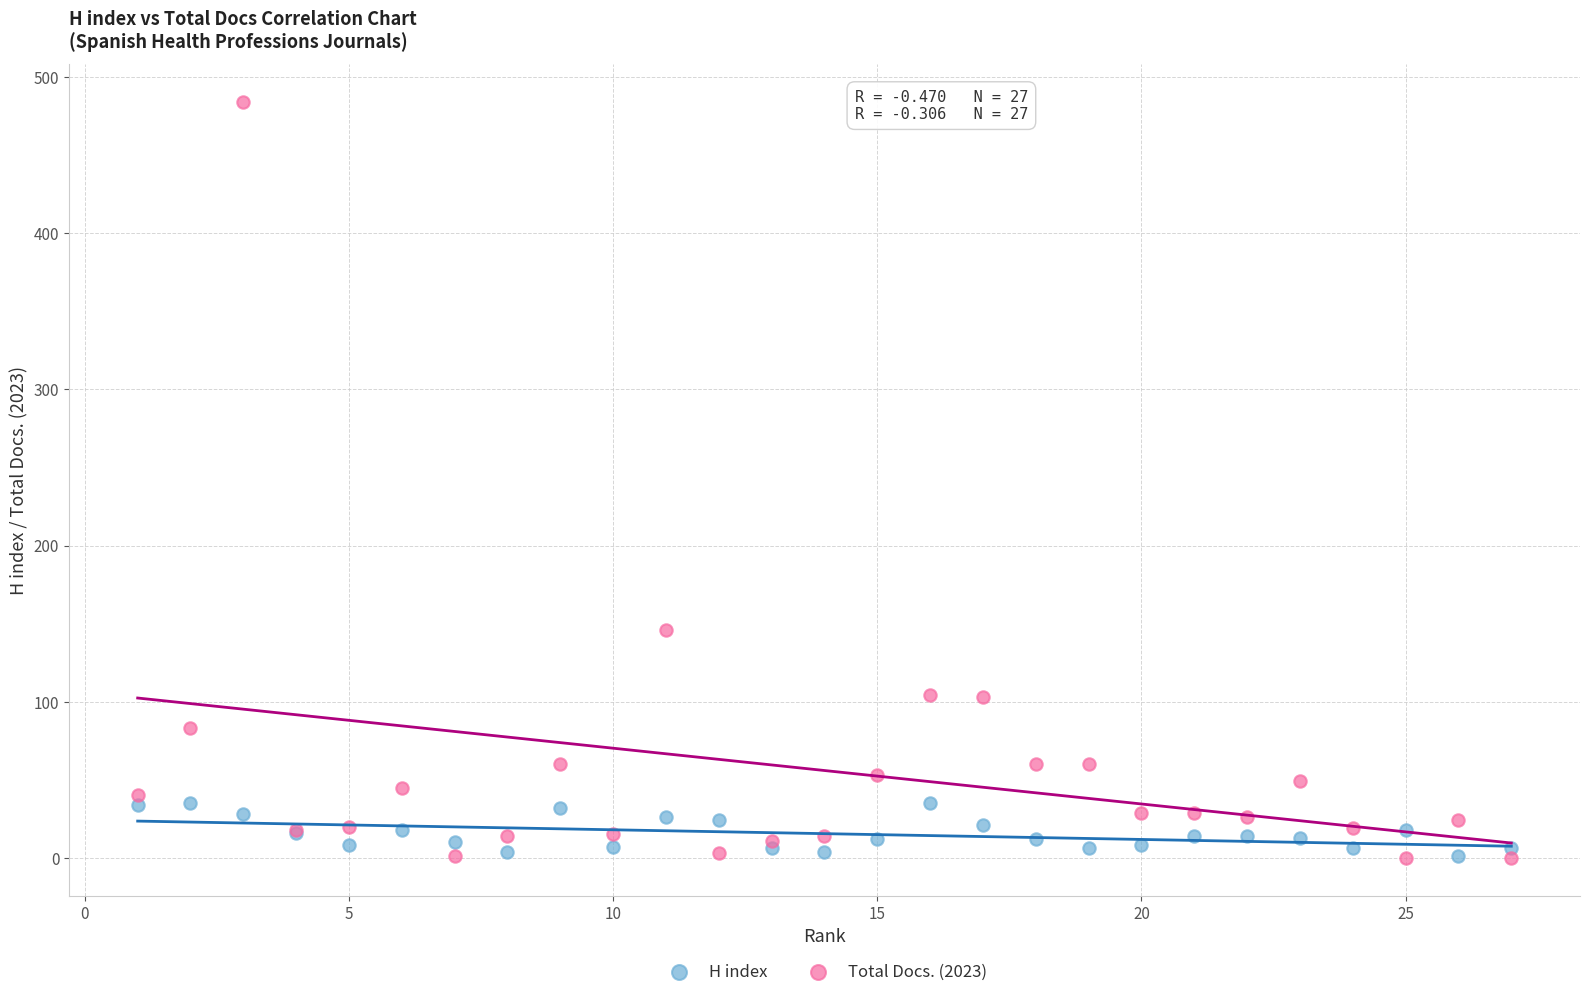

What is the X range (max minus min) for the scatter plot?

26